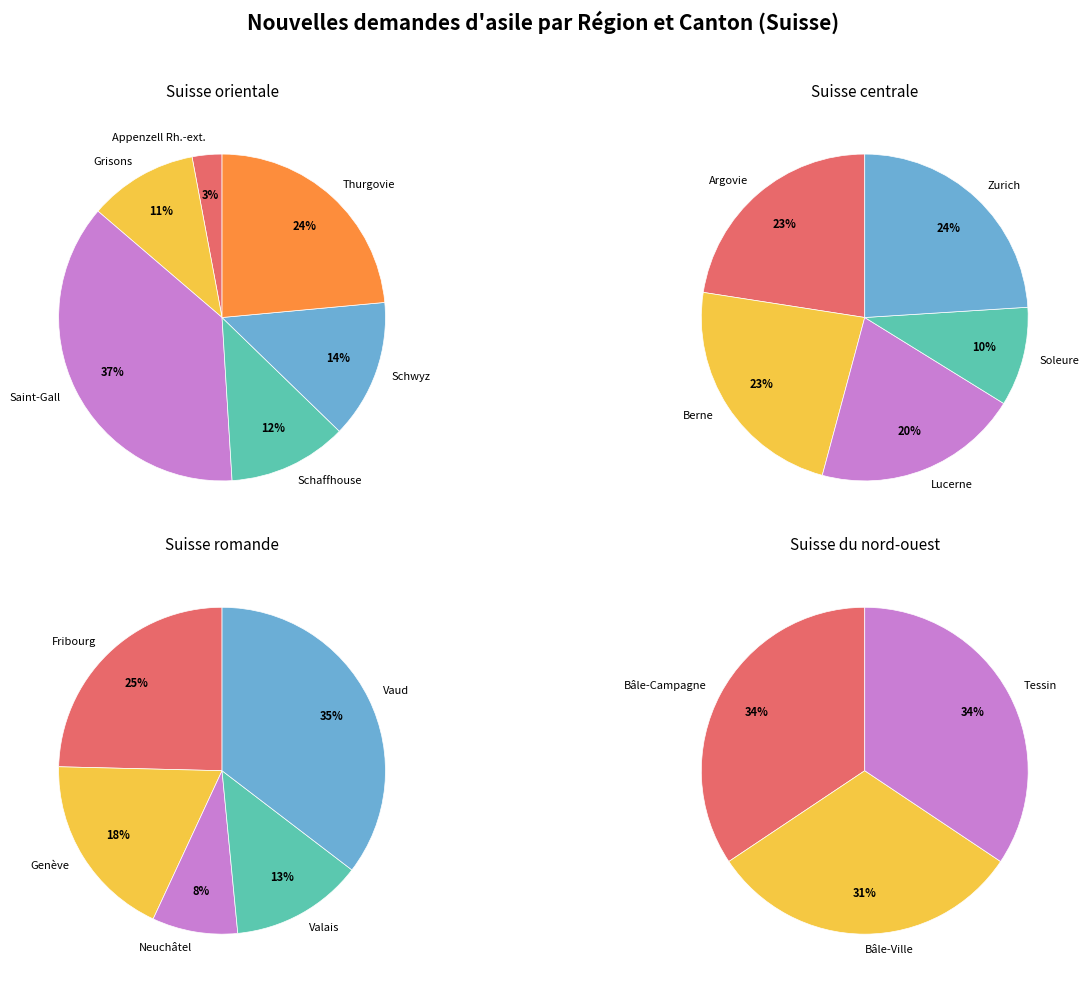

Is it true that Thurgovie is 12% of the pie?

False